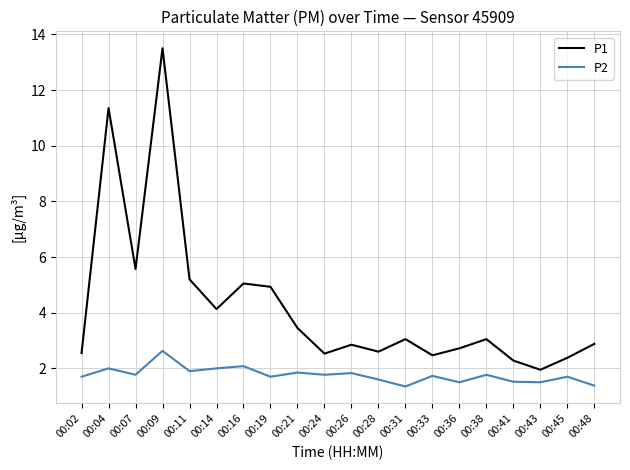

True or false: P1 has more than 0 interior local peaks.

True